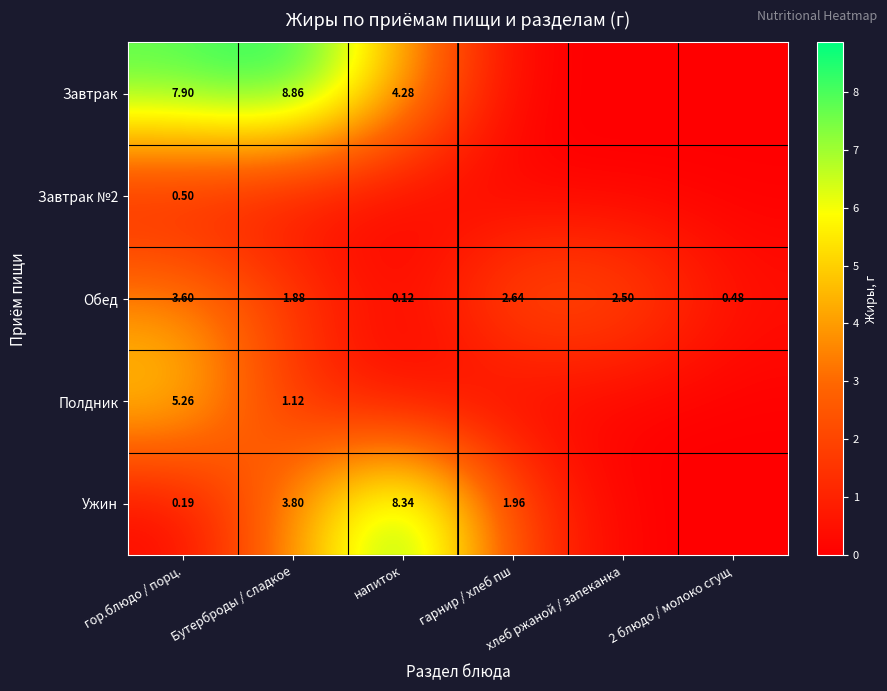

Is the value of Завтрак at напиток greater than the value of Ужин at напиток?

No